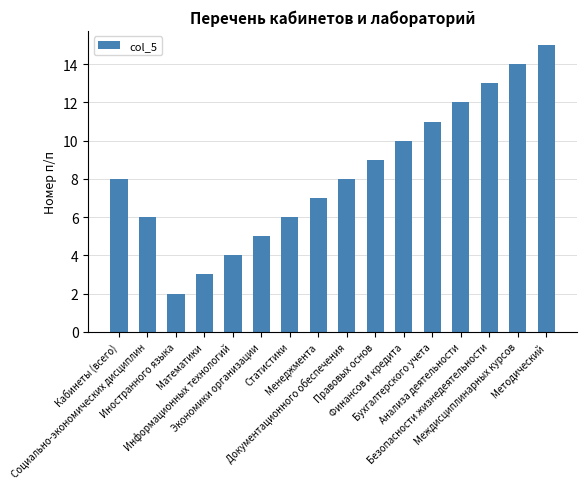

How many data points does each series have?

16